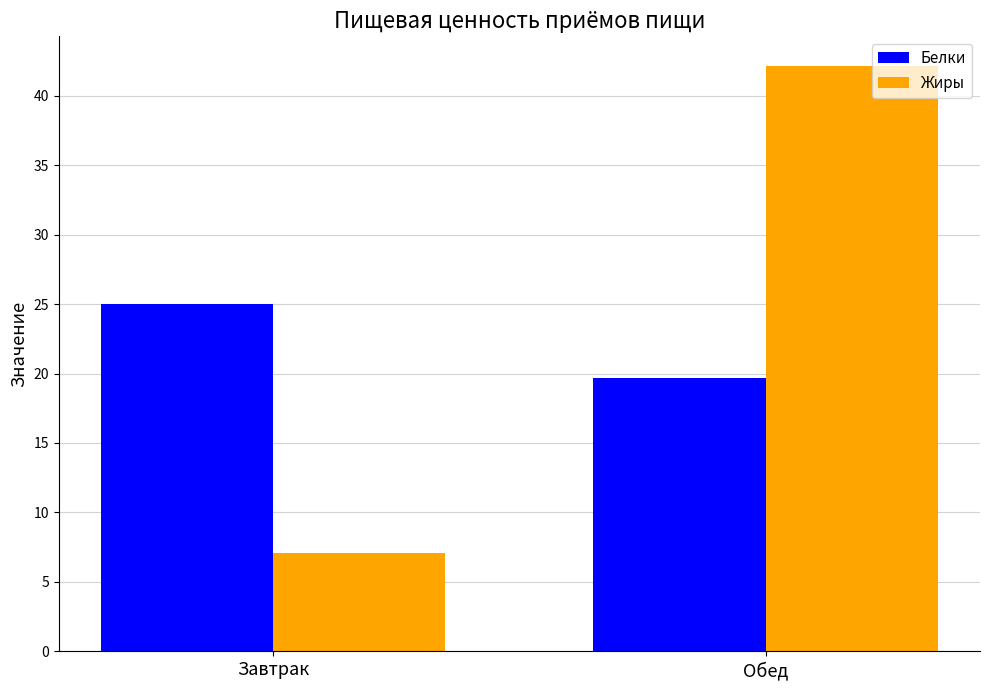

Count the number of data series in this chart.

2